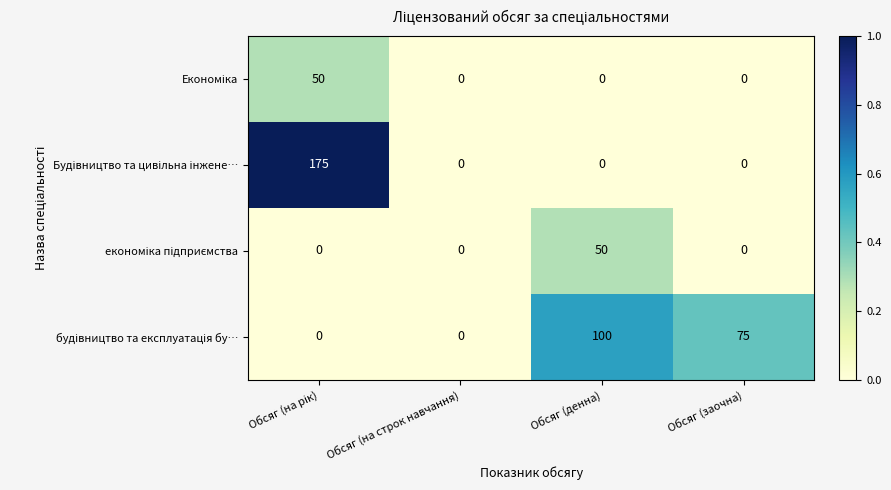

What is the greatest value displayed?

175